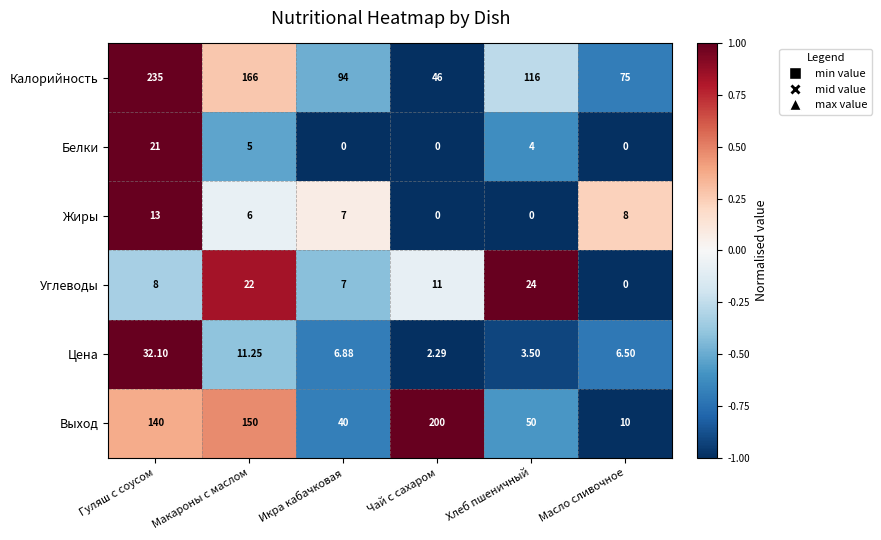

Rank the series by their maximum value, from lowest to highest.

Жиры, Белки, Углеводы, Цена, Выход, Калорийность